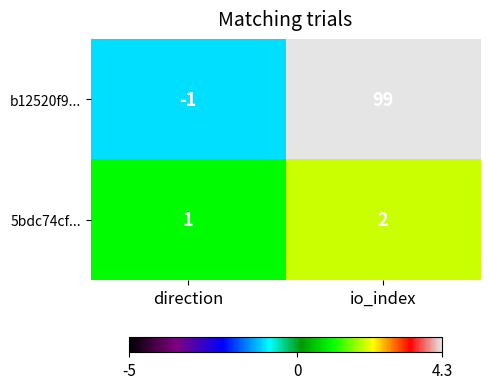

What is the difference between the highest and lowest values at io_index?

97